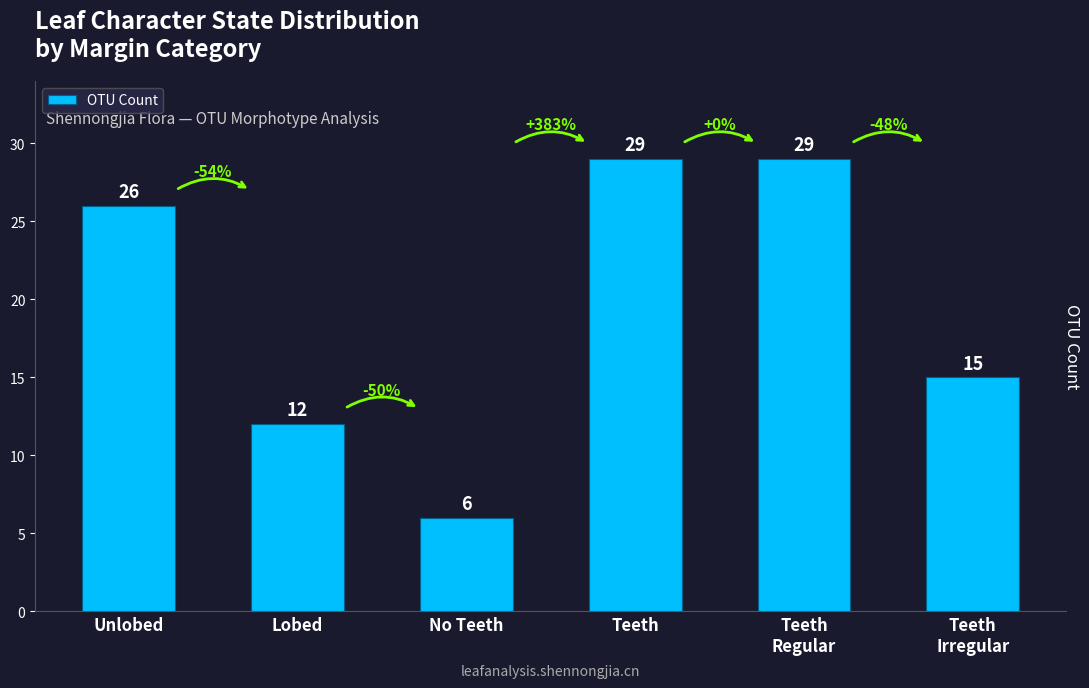

How many values are between 12 and 29?

5